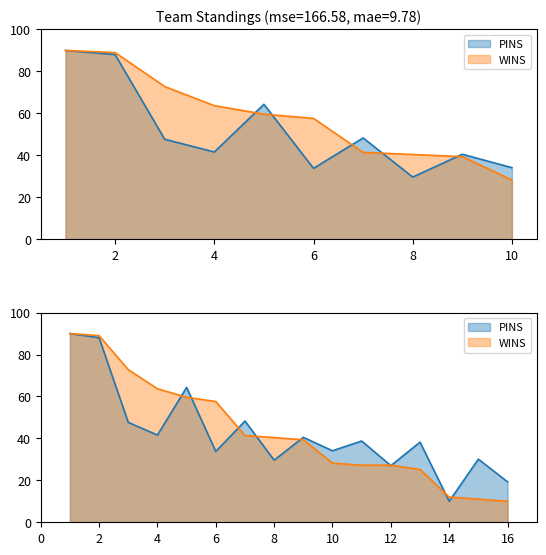

What value does the WINS series have at 8?

40.4